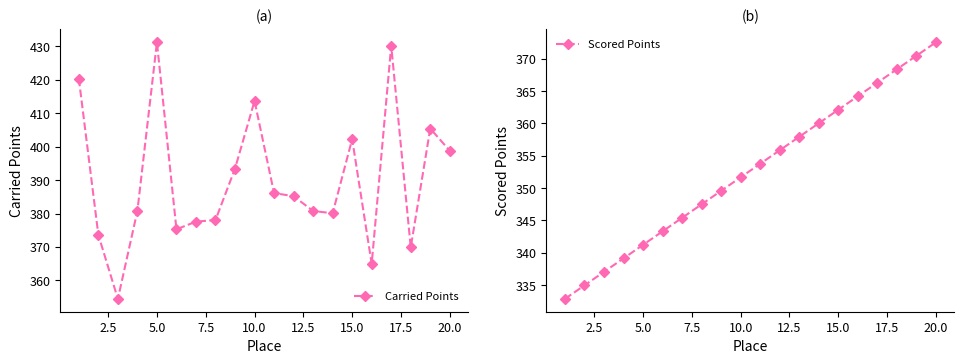

Which category has the highest value in the Scored Points series?

20.0